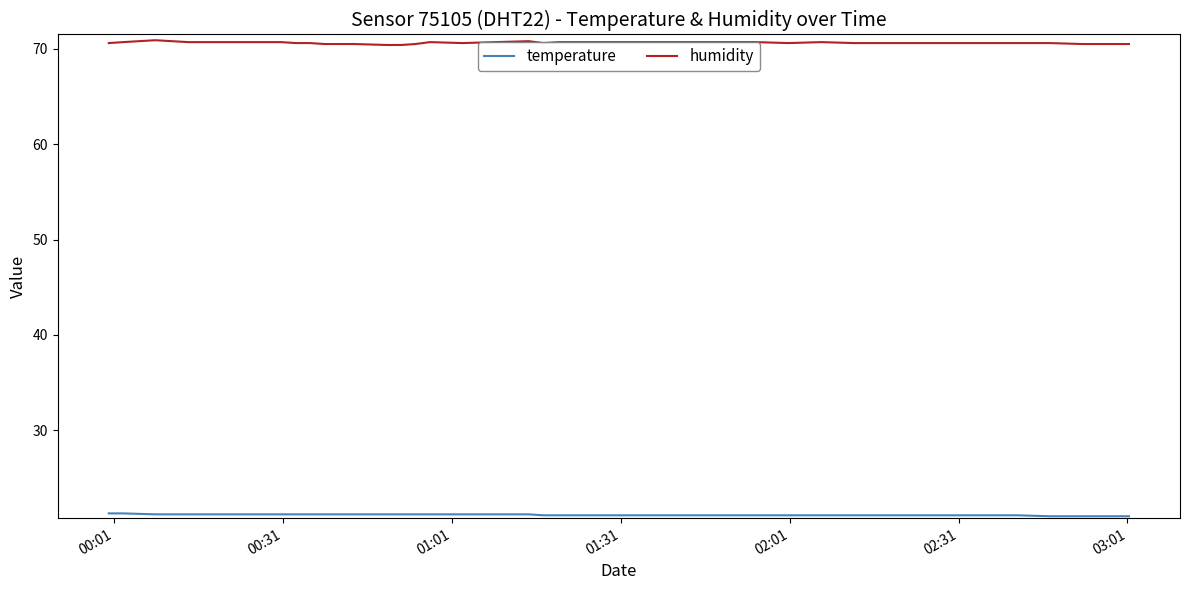

Which series has the largest total across all categories?

humidity